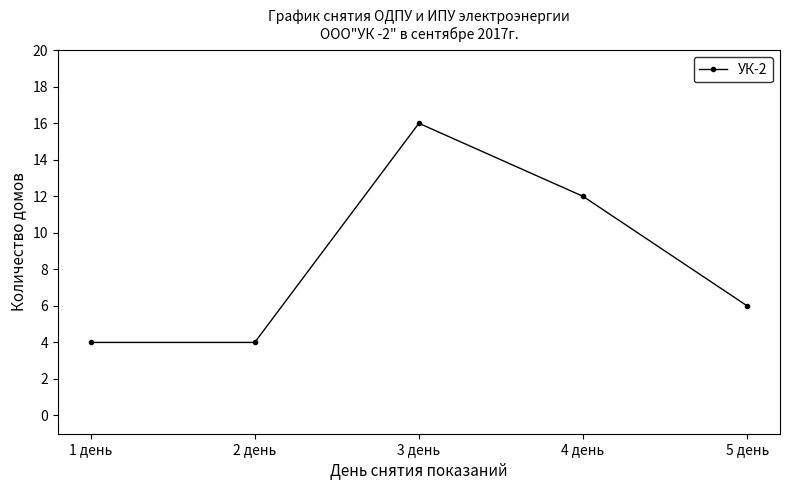

What is the difference between the values at 2 день and 5 день?

2